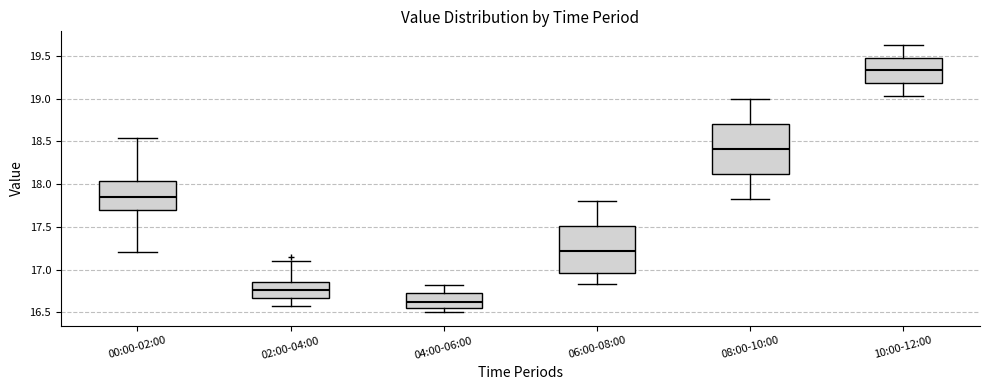

Reading left to right, read every box against the y-axis: the position of its median line, the range the box covers, and the ends of its whiskers. The values are not printed on the chart, so give them approximately, as read against the axis.

00:00-02:00: median 17.85, box 17.70 to 18.05, whiskers 17.20 to 18.55
02:00-04:00: median 16.75, box 16.65 to 16.85, whiskers 16.55 to 17.10
04:00-06:00: median 16.65, box 16.55 to 16.70, whiskers 16.50 to 16.80
06:00-08:00: median 17.20, box 16.95 to 17.50, whiskers 16.85 to 17.80
08:00-10:00: median 18.40, box 18.10 to 18.70, whiskers 17.85 to 19.00
10:00-12:00: median 19.35, box 19.20 to 19.50, whiskers 19.05 to 19.65